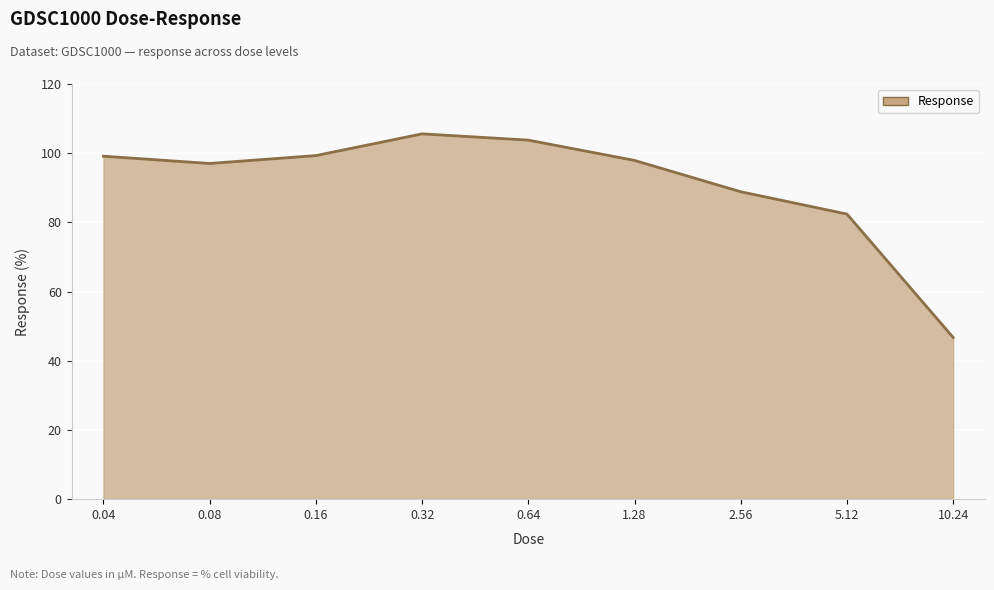

What is the difference between the maximum and second lowest values?

23.2